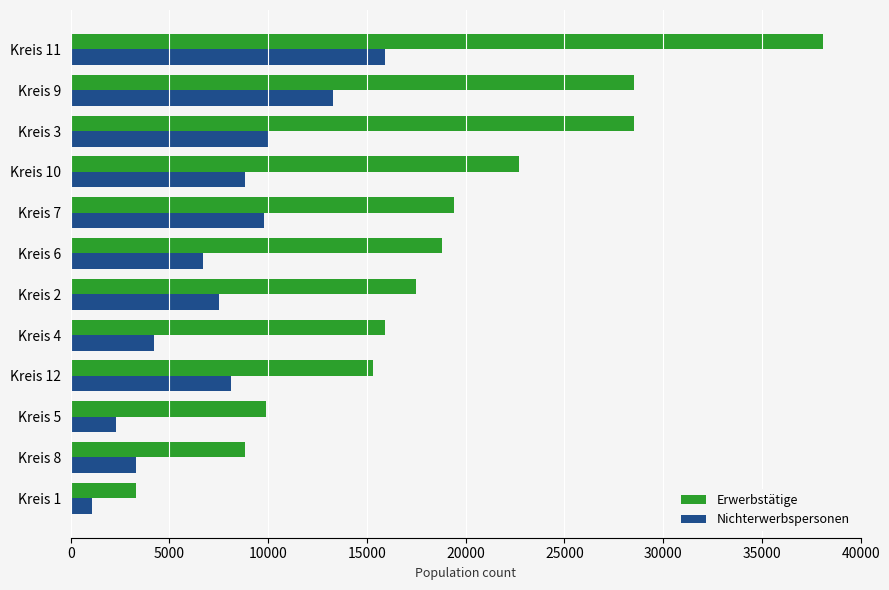

At which category does the chart reach its peak across all series?

Kreis 11